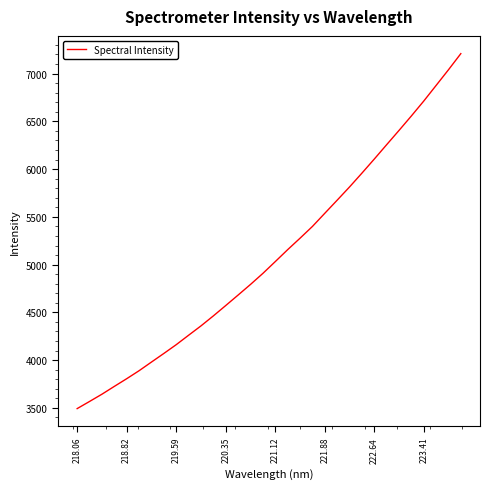

What is the smallest value displayed?

3492.4